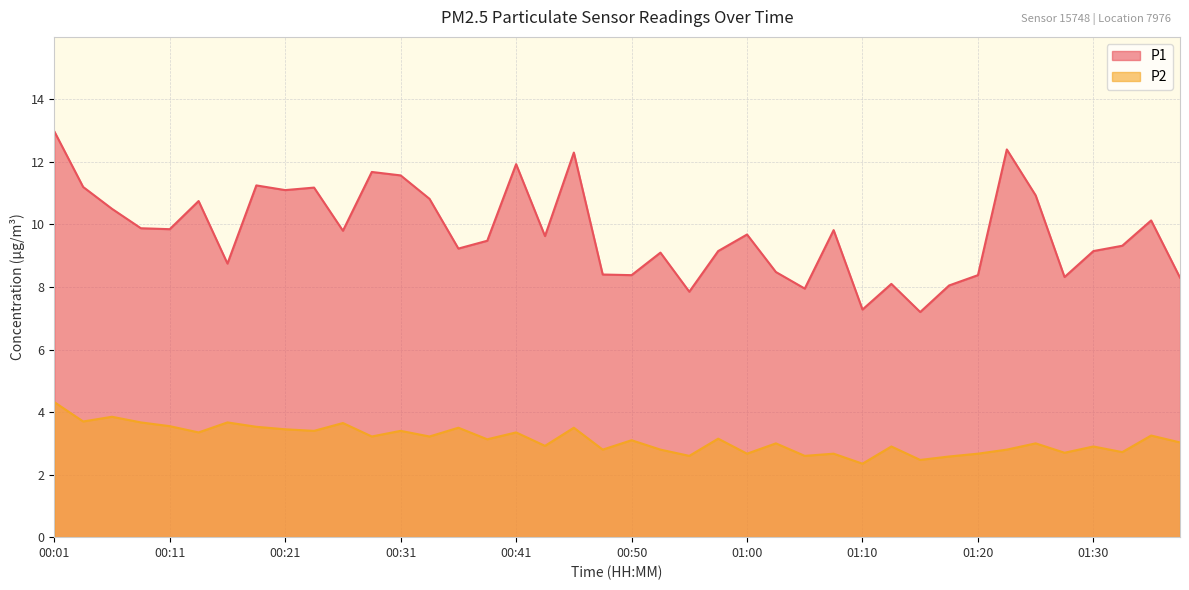

At which category does P2 reach its first local valley?

00:04